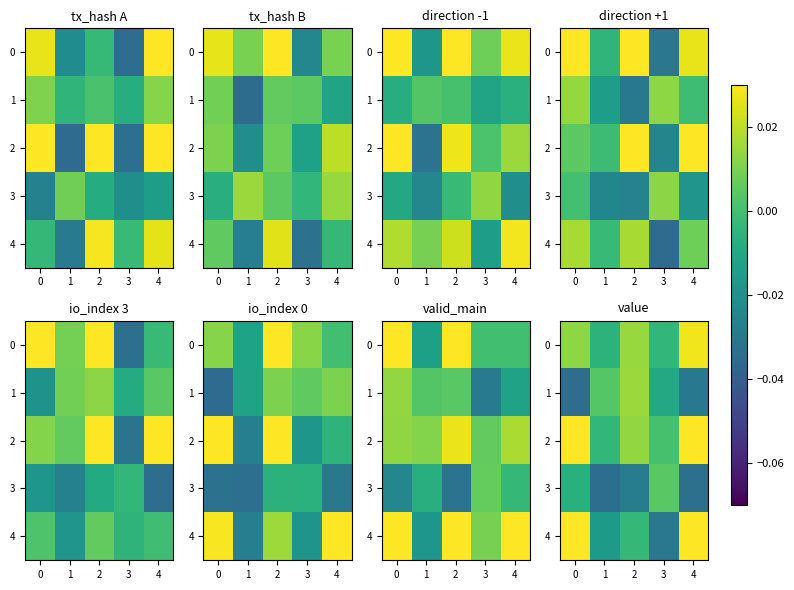

How many values in 3 are below zero?

4